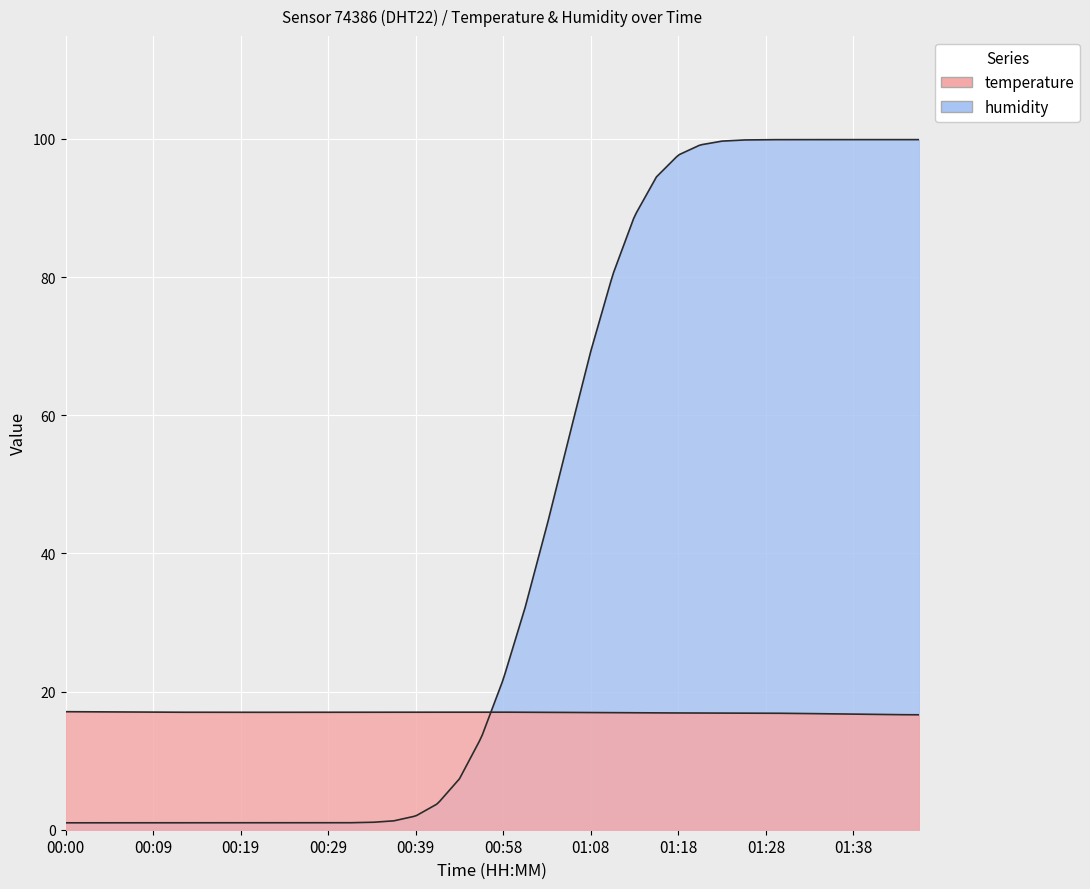

At 01:38, list the series in order from largest to smallest.

humidity, temperature